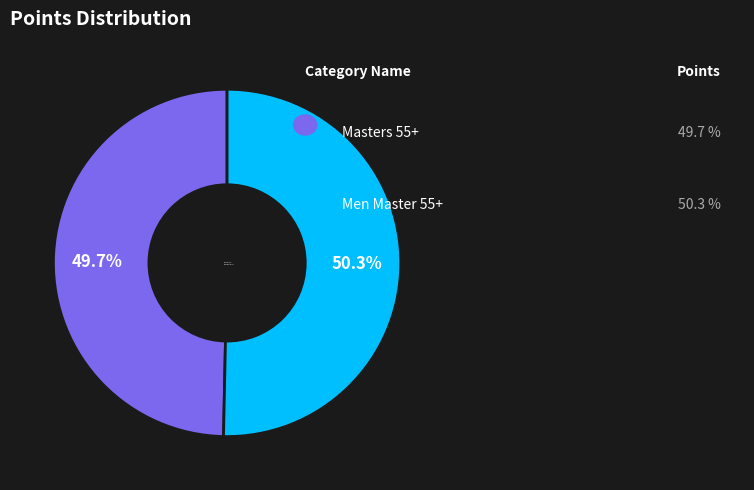

To the nearest percent, what portion does Masters 55+ represent?

50%